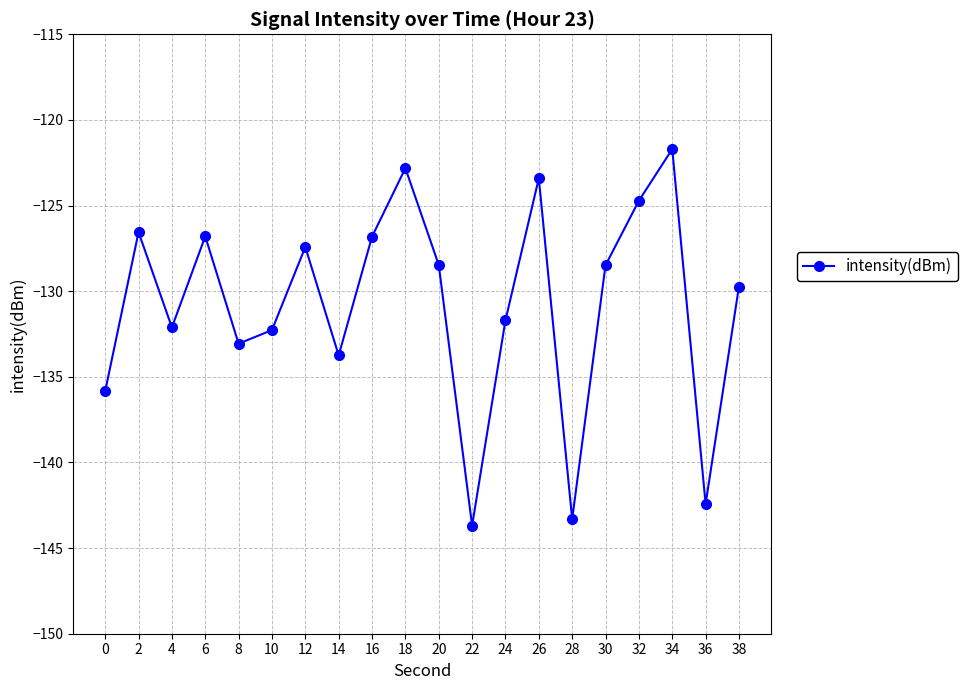

At which category does the chart reach its peak across all series?

34